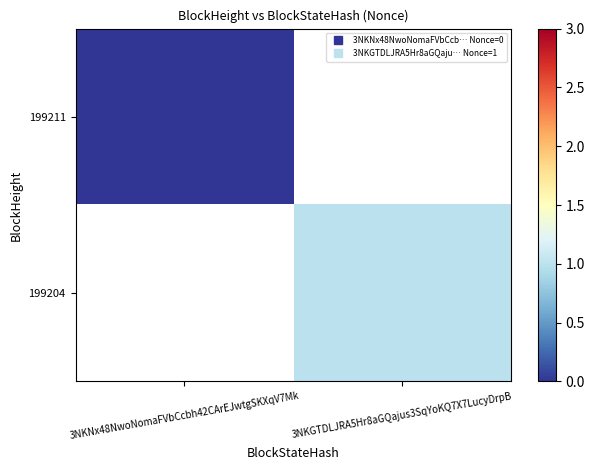

List the series in order of their peak value, lowest first.

199211, 199204